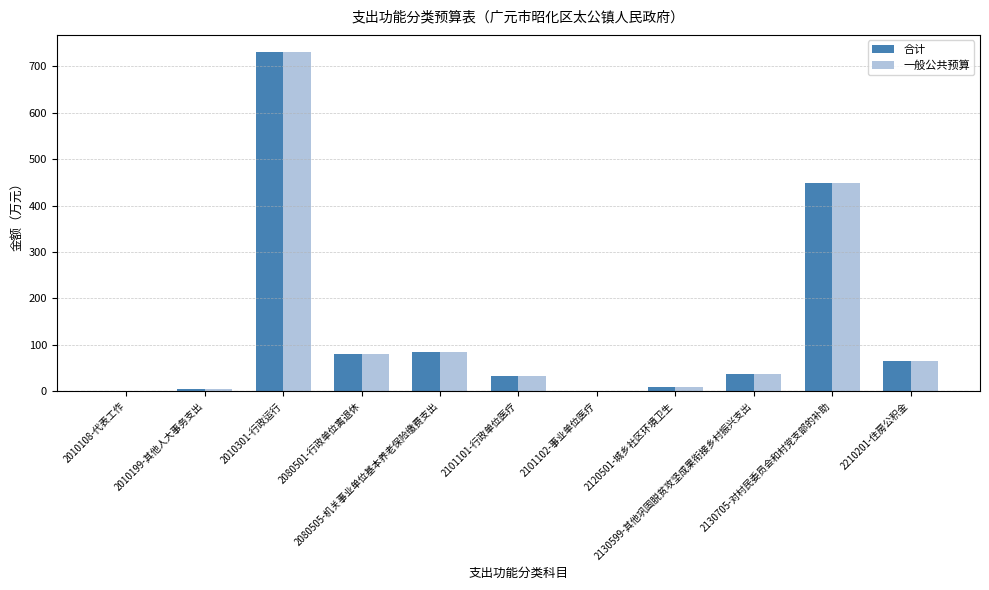

Which category has the highest value across all series?

2010301-行政运行